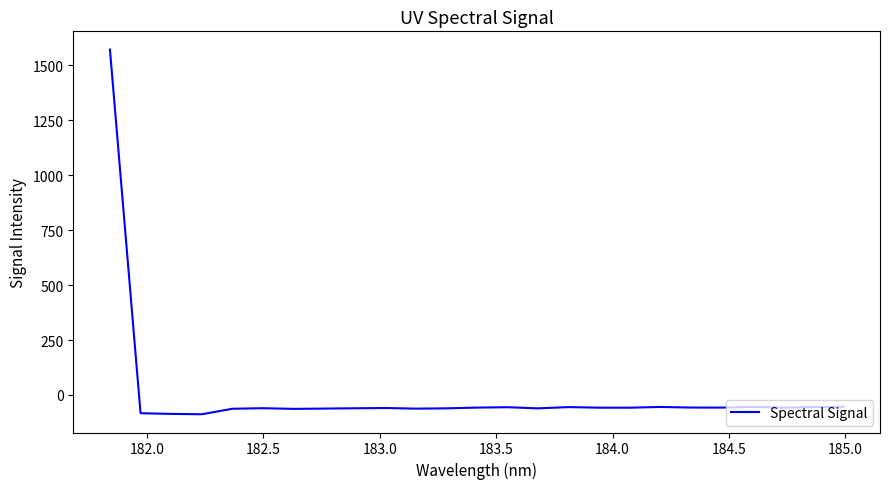

What is the greatest value displayed?

1571.6